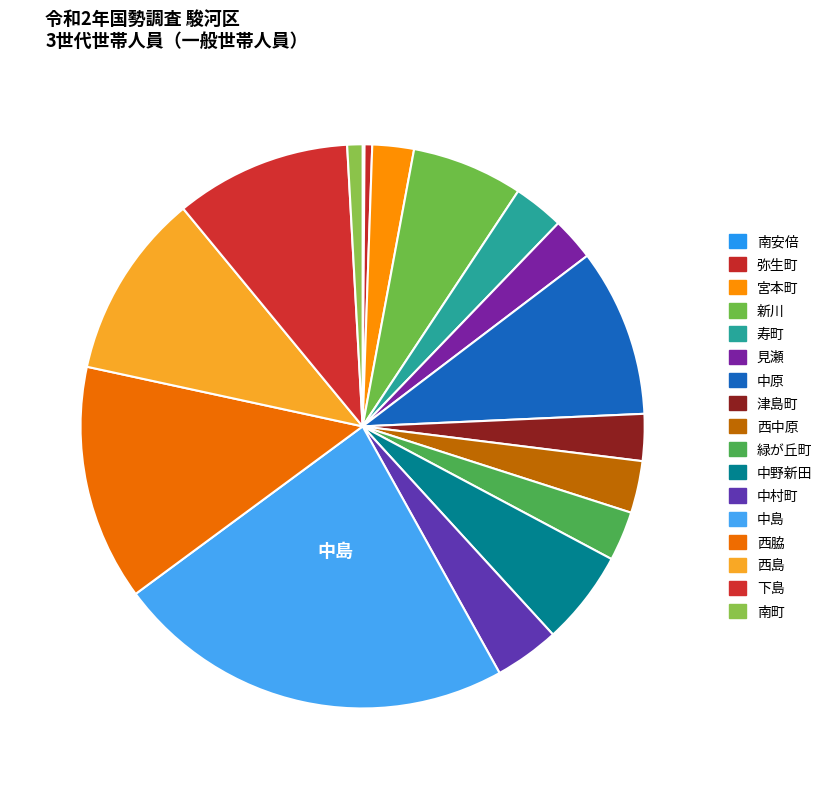

Does any single category account for the majority?

No